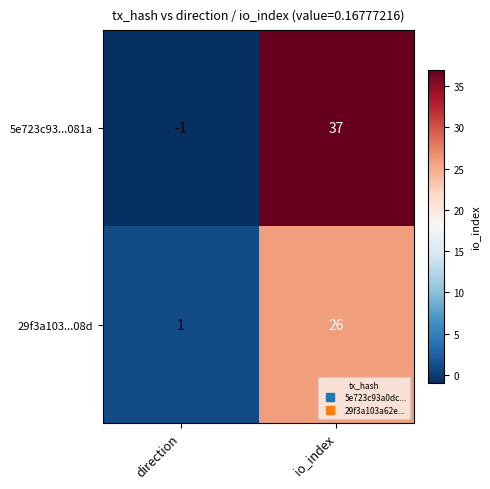

What is the difference between the maximum and minimum values in the 5e723c93...081a series?

38